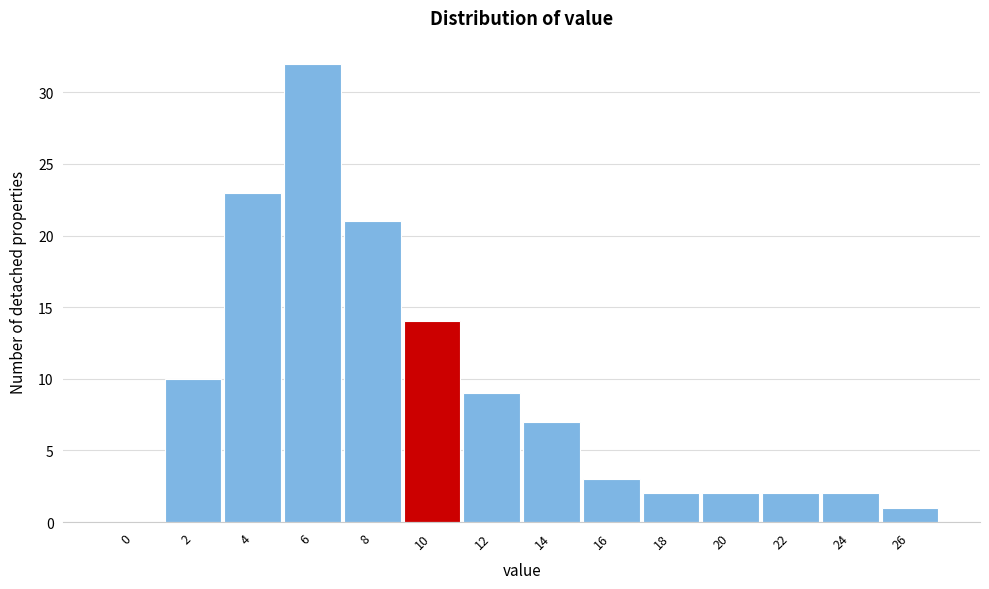

Reading left to right, what are all the values shown in this chart?

0=0	2=10	4=23	6=32	8=21	10=14	12=9	14=7	16=3	18=2	20=2	22=2	24=2	26=1